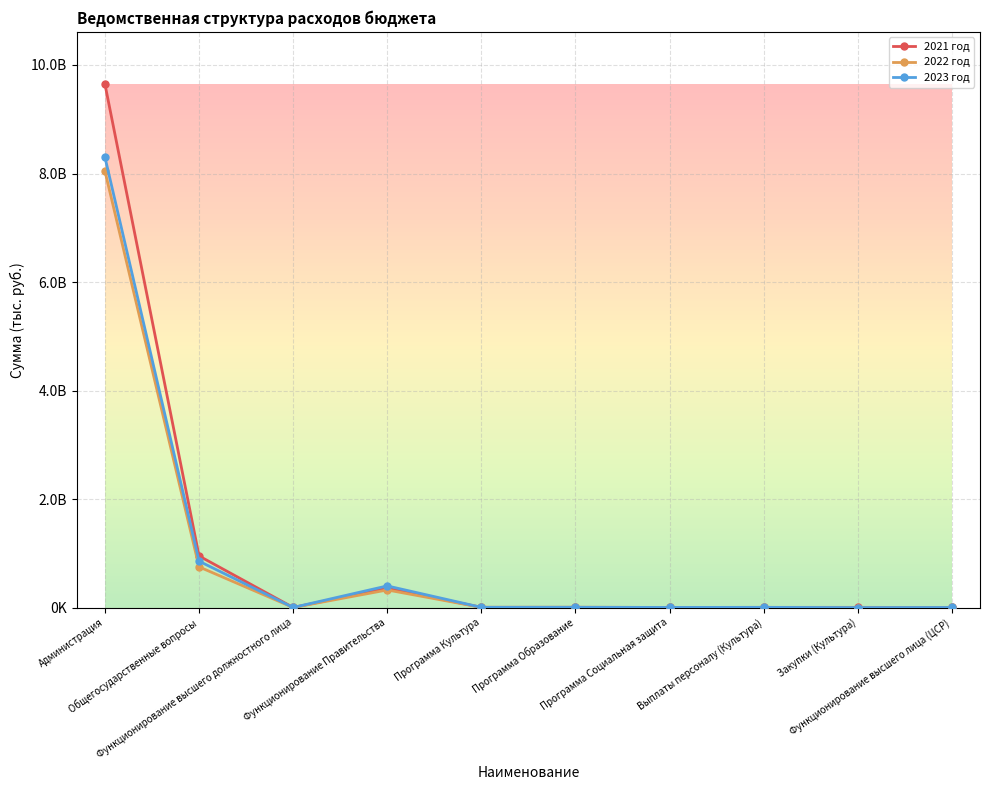

What is the smallest value displayed?

548600.0